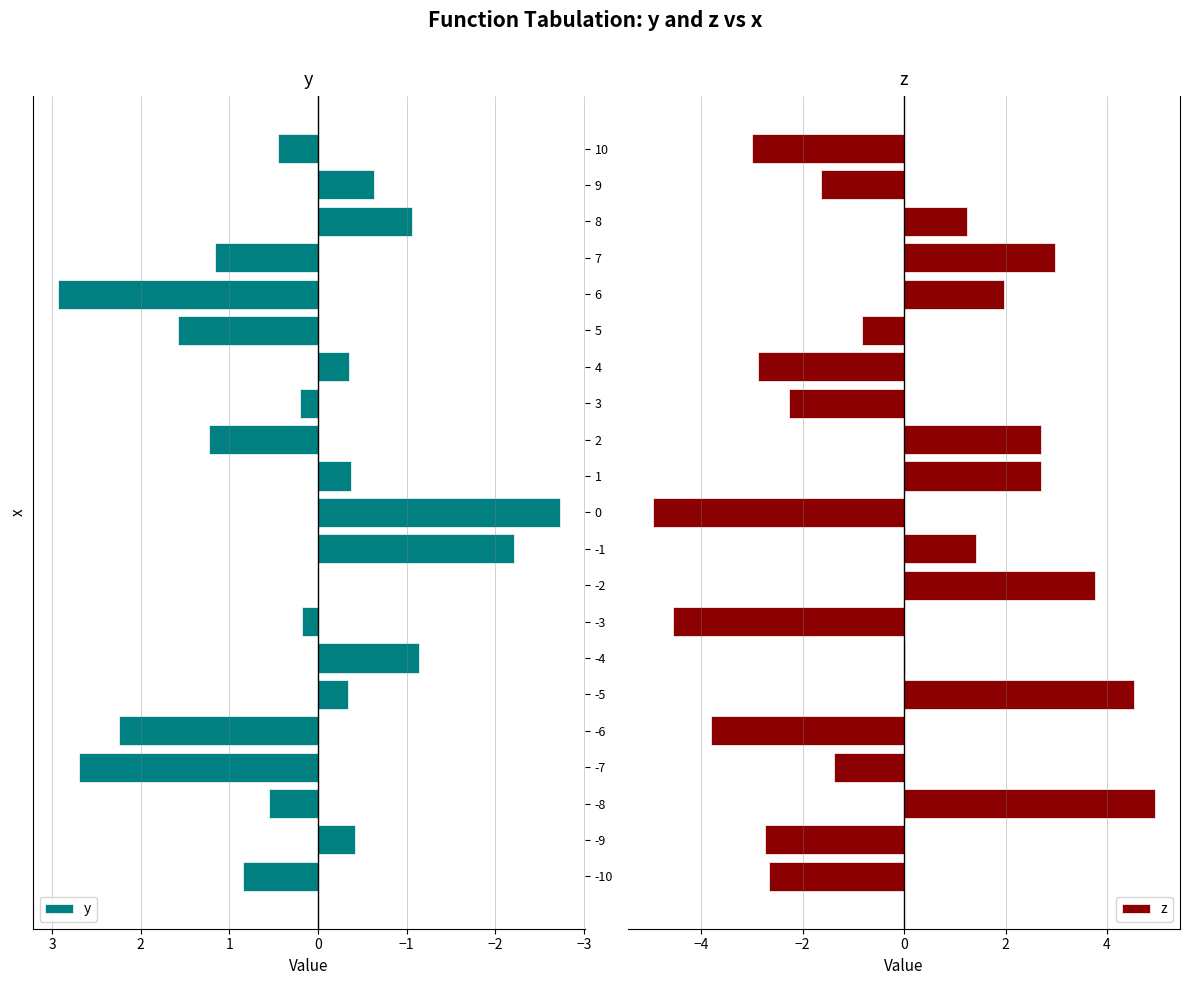

List the series in order of their peak value, lowest first.

y, z